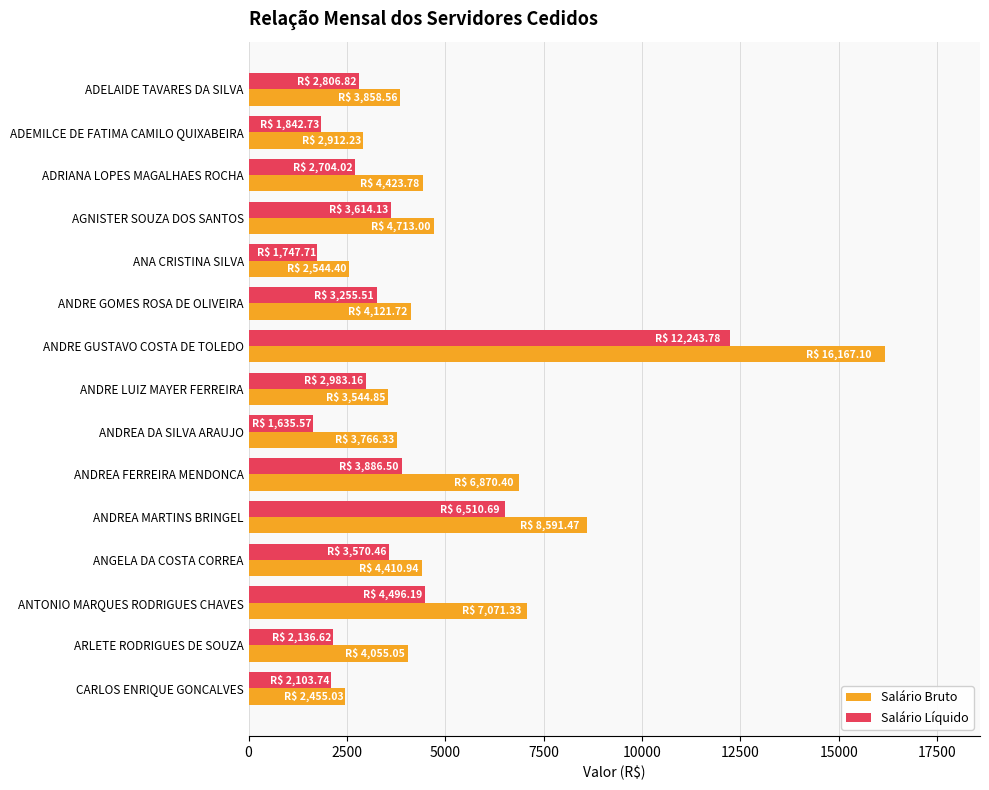

At which category is the sum across all series the highest?

ANDRE GUSTAVO COSTA DE TOLEDO